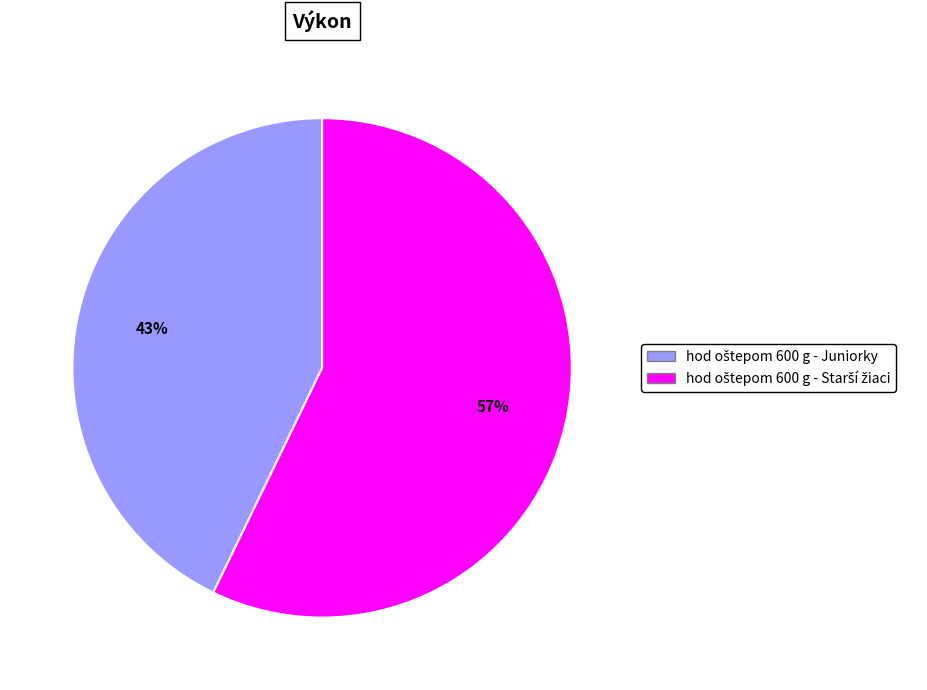

Does any single category account for the majority?

Yes